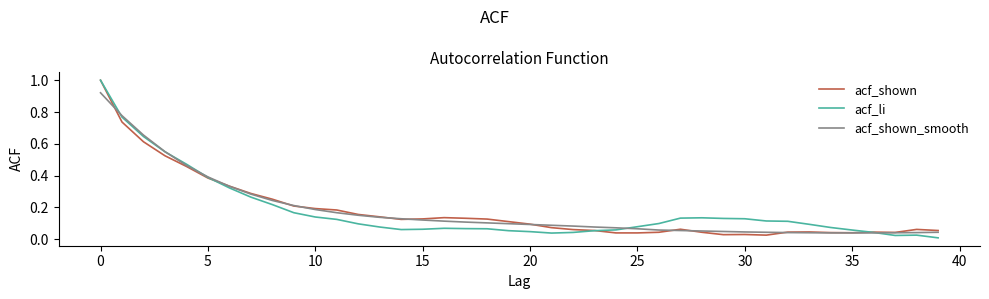

What is the maximum value for acf_shown?

1.0